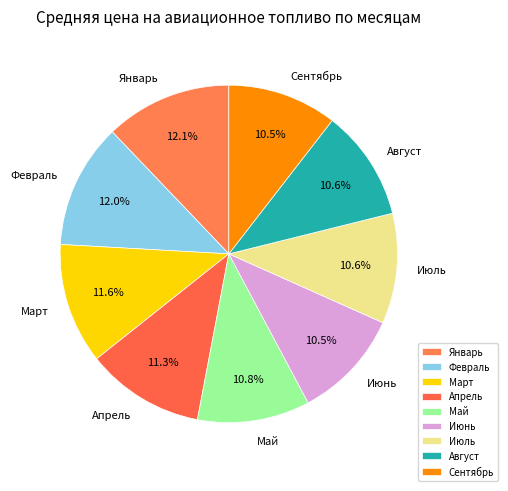

How many slices are in this pie chart?

9